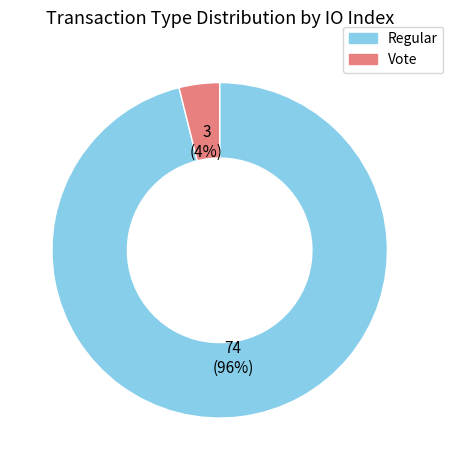

What is the smallest slice in the pie chart?

Vote